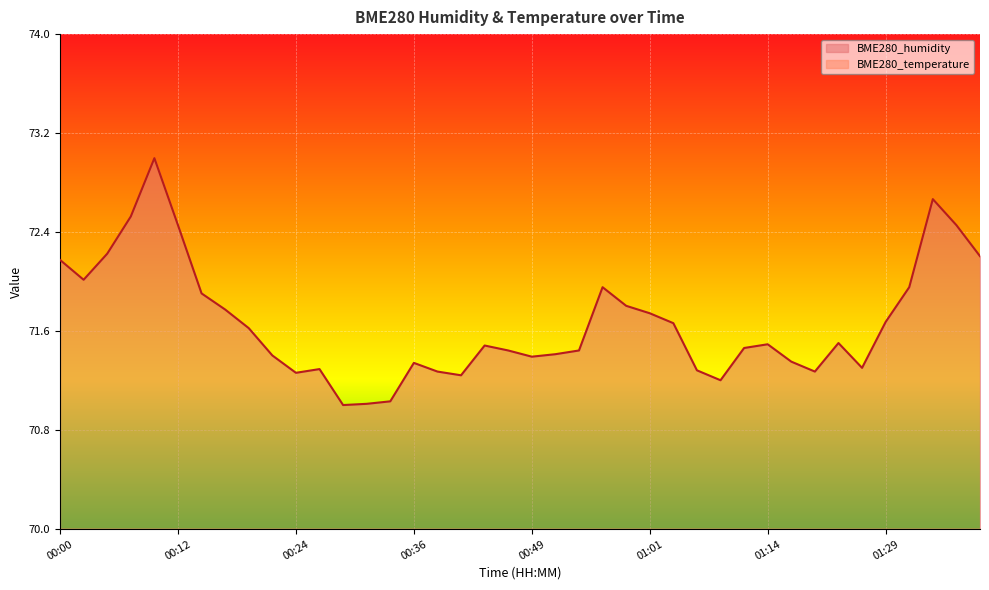

What is the sum of the BME280_humidity values at 00:19 and 00:00?

143.9